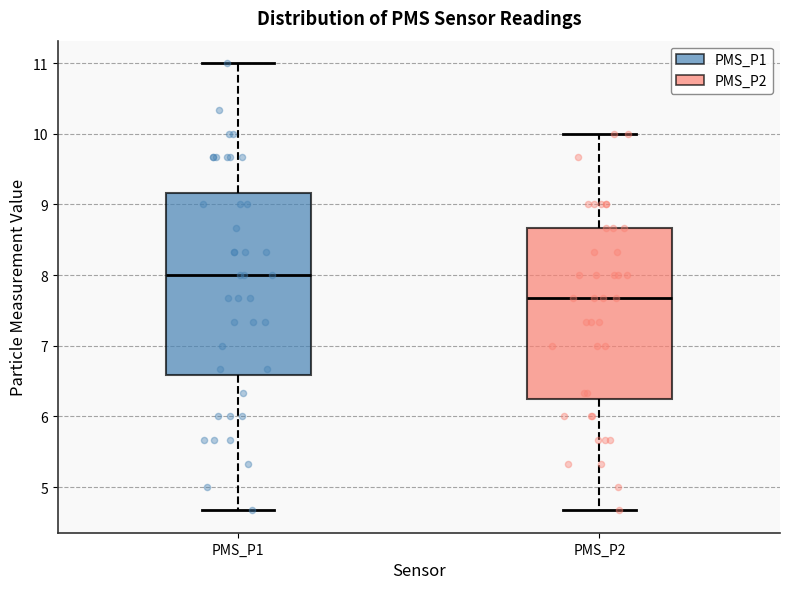

Comparing the boxes themselves (not the whiskers), which one is the tallest?

PMS_P1